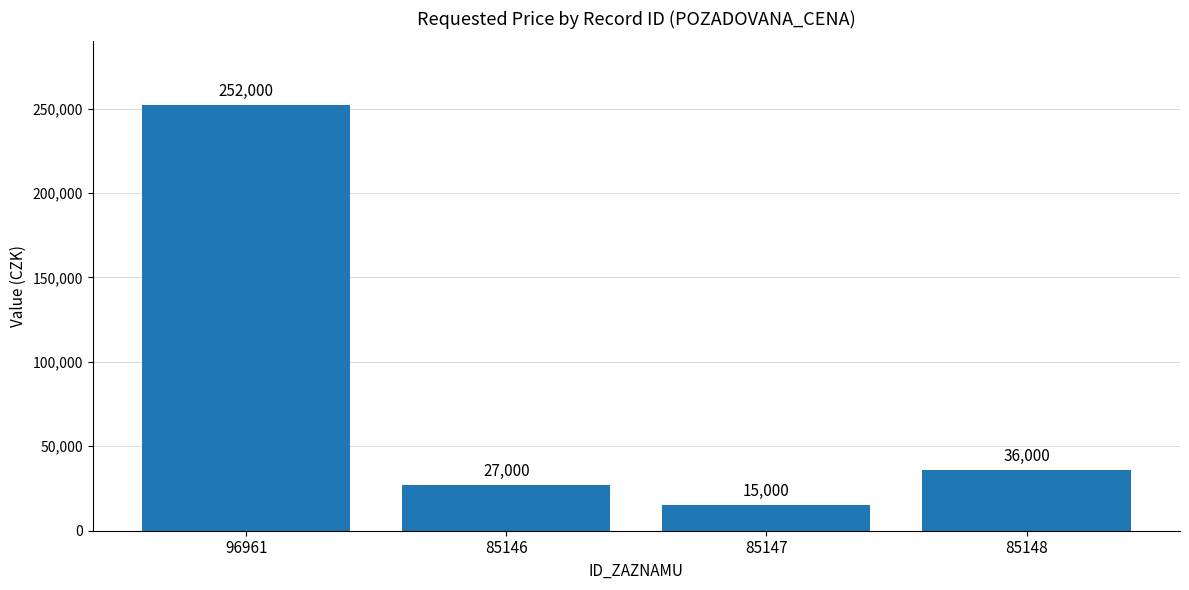

Rank the categories by value from lowest to highest.

85147, 85146, 85148, 96961